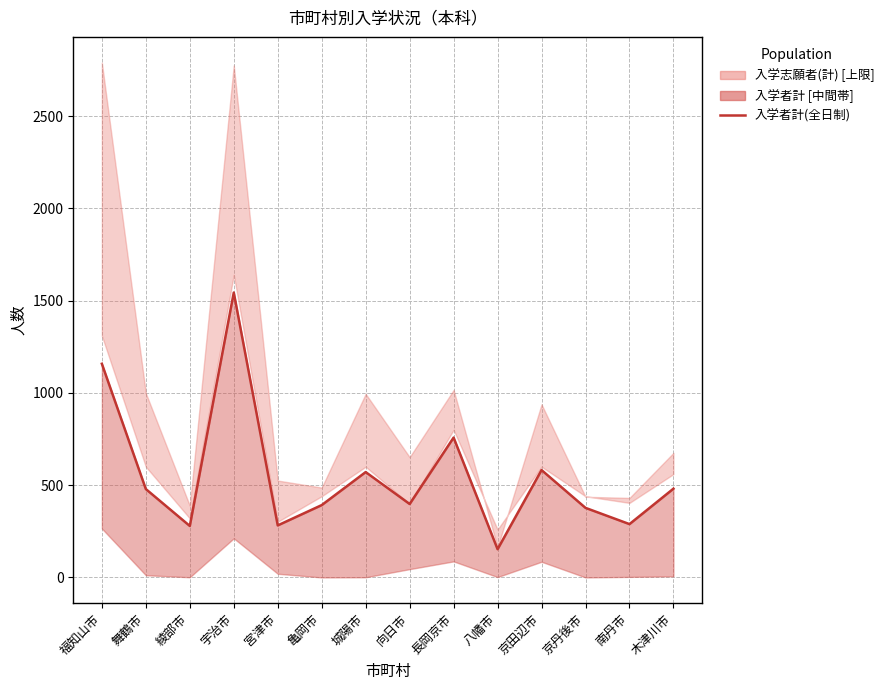

What is the smallest value displayed?

153